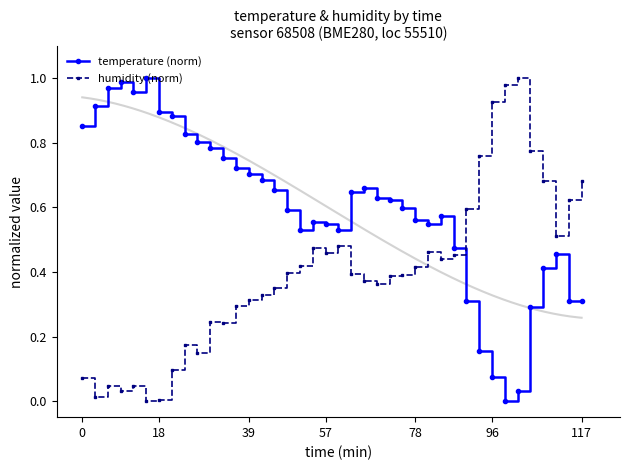

True or false: temperature (norm) has more than 0 interior local peaks.

True